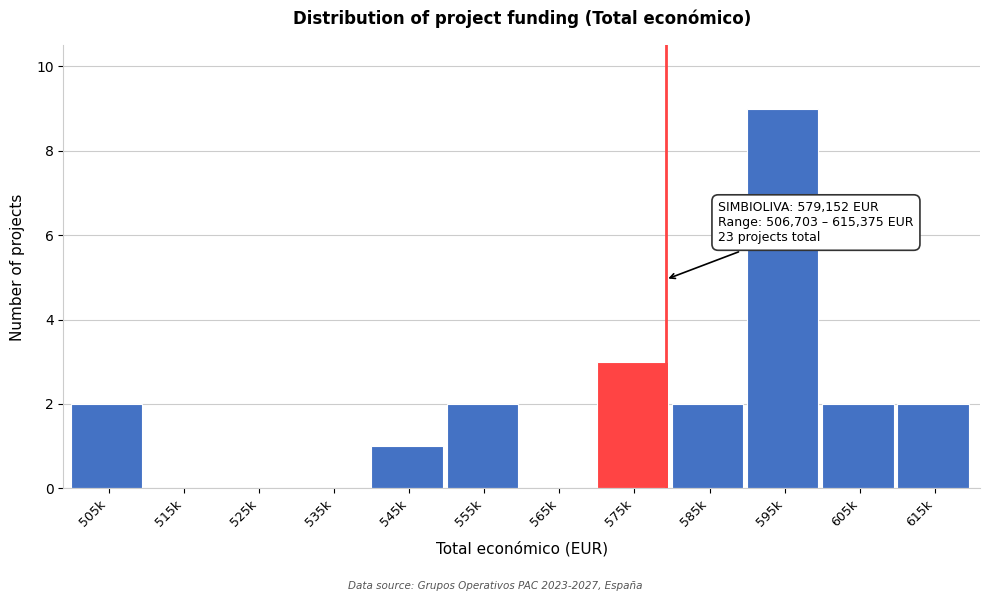

Reading left to right, transcribe all the data shown in this chart.

505k=2	515k=0	525k=0	535k=0	545k=1	555k=2	565k=0	575k=3	585k=2	595k=9	605k=2	615k=2